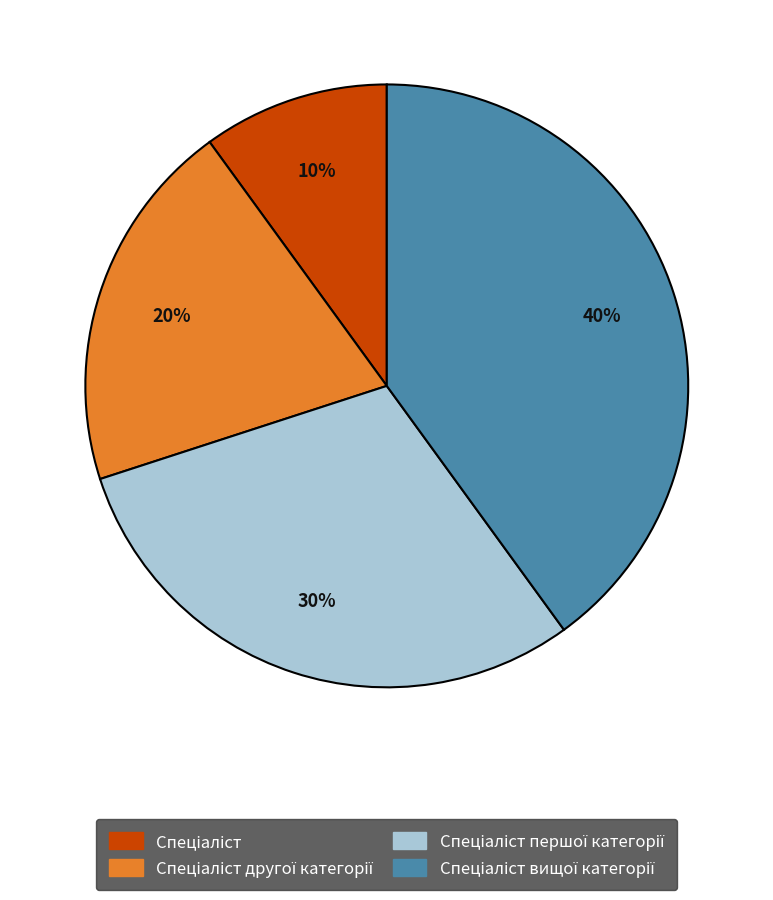

Count the number of slices in the pie.

4